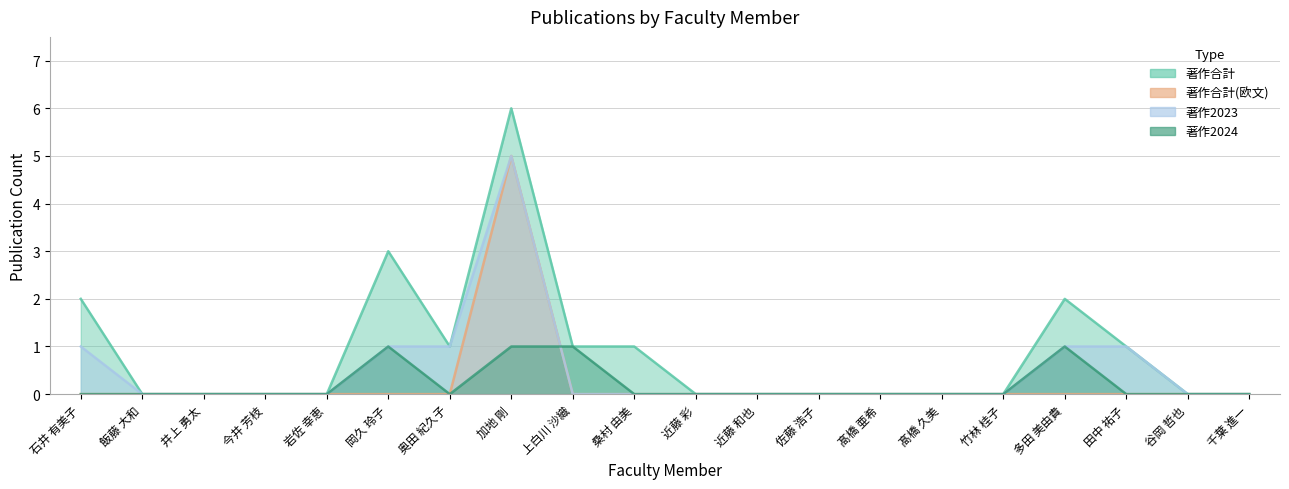

At which category is the sum across all series the highest?

加地 剛